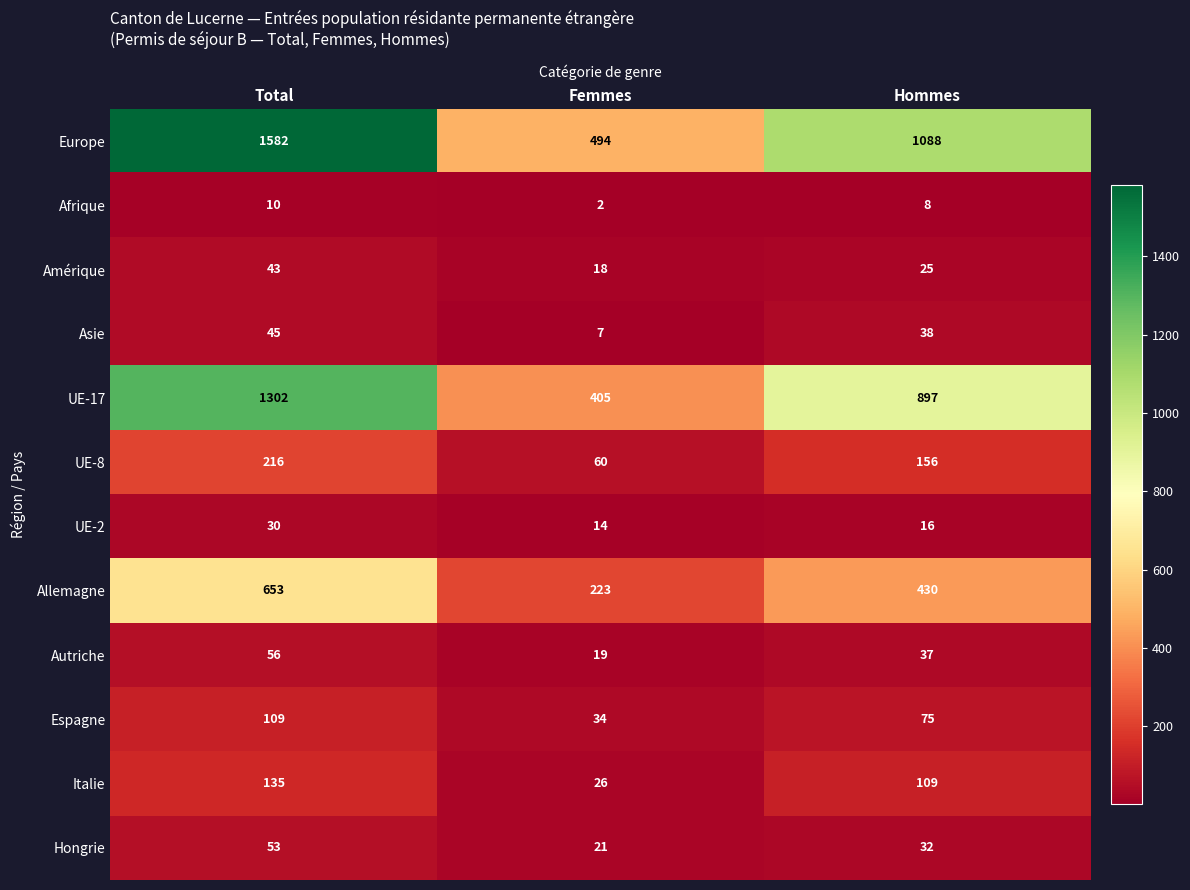

Which series has the widest spread of values?

Europe